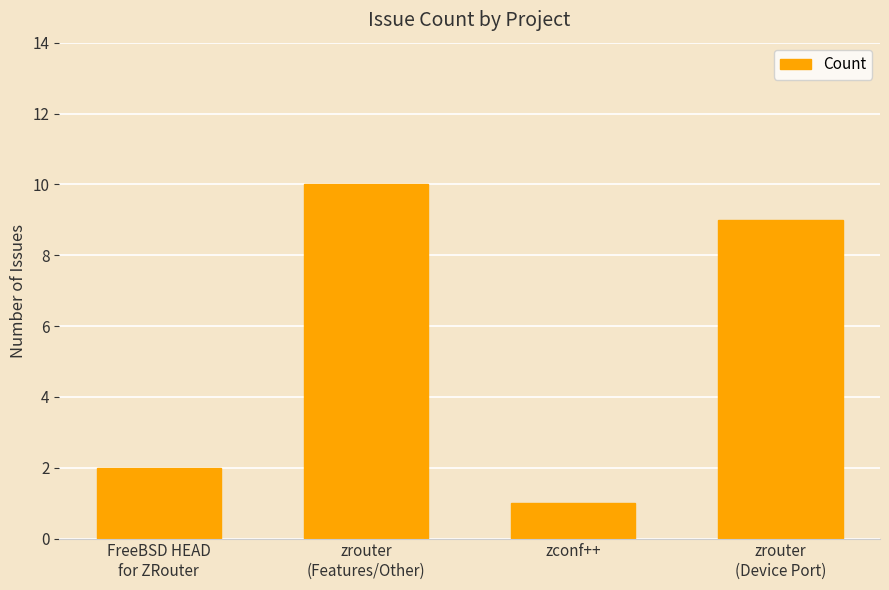

How many values are between 2 and 10?

3